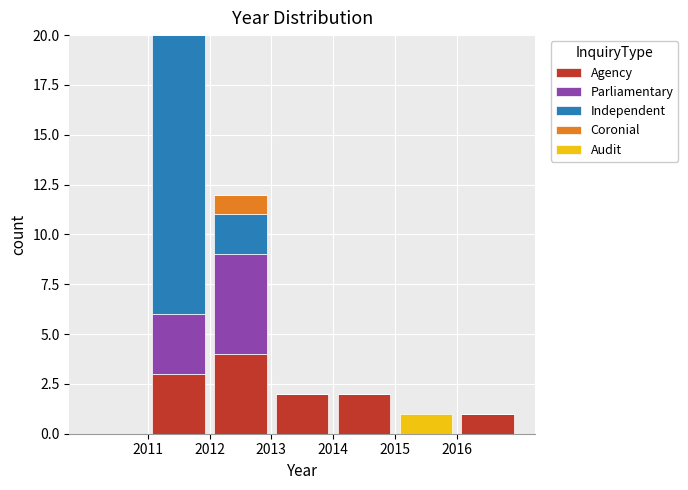

What is the total height of the stacked bar covering 2016 to 2017 on the x-axis? The values are not printed on the chart, so give them approximately, as read against the axis.

1